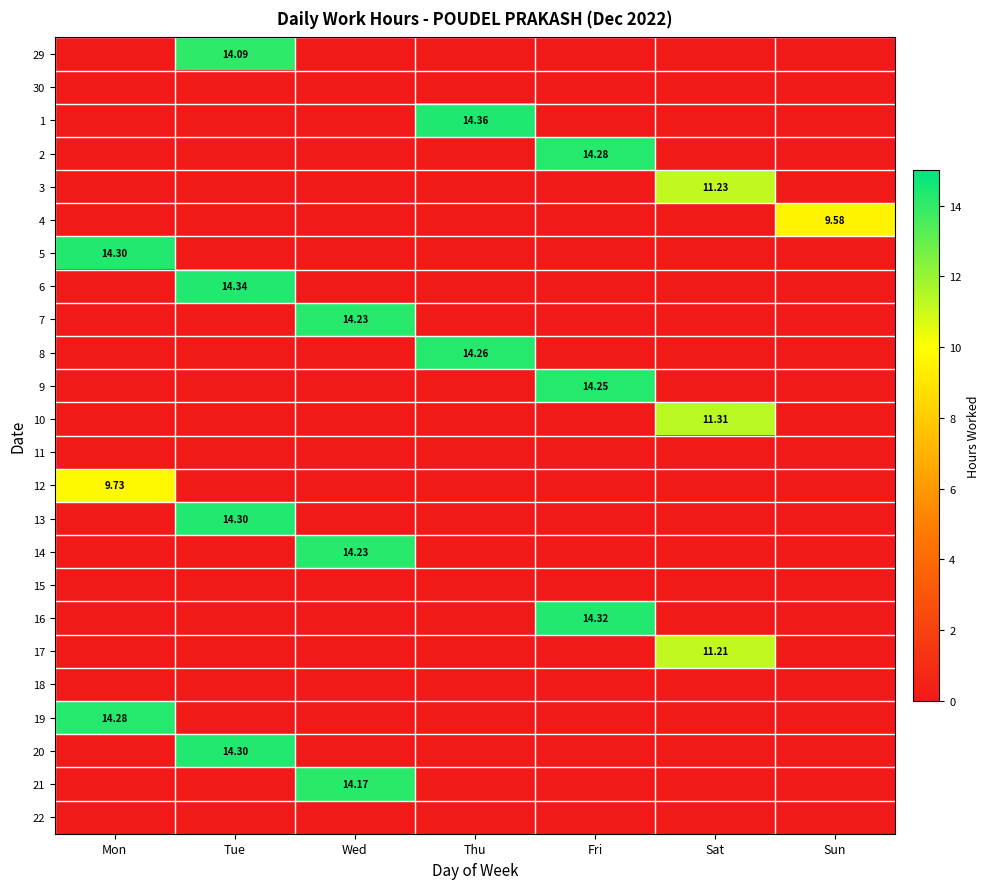

Which has a higher value, Thu or Sat?

Thu